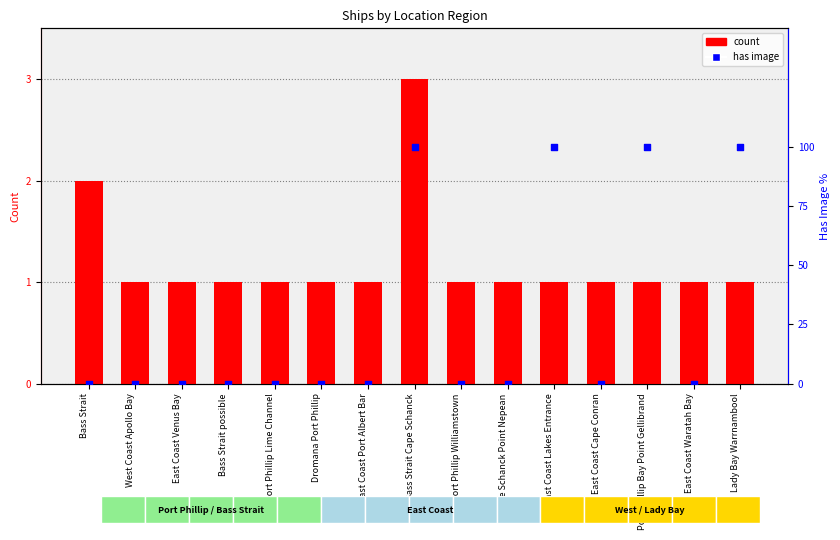

Which series reaches the minimum Y coordinate?

has image (% yes)